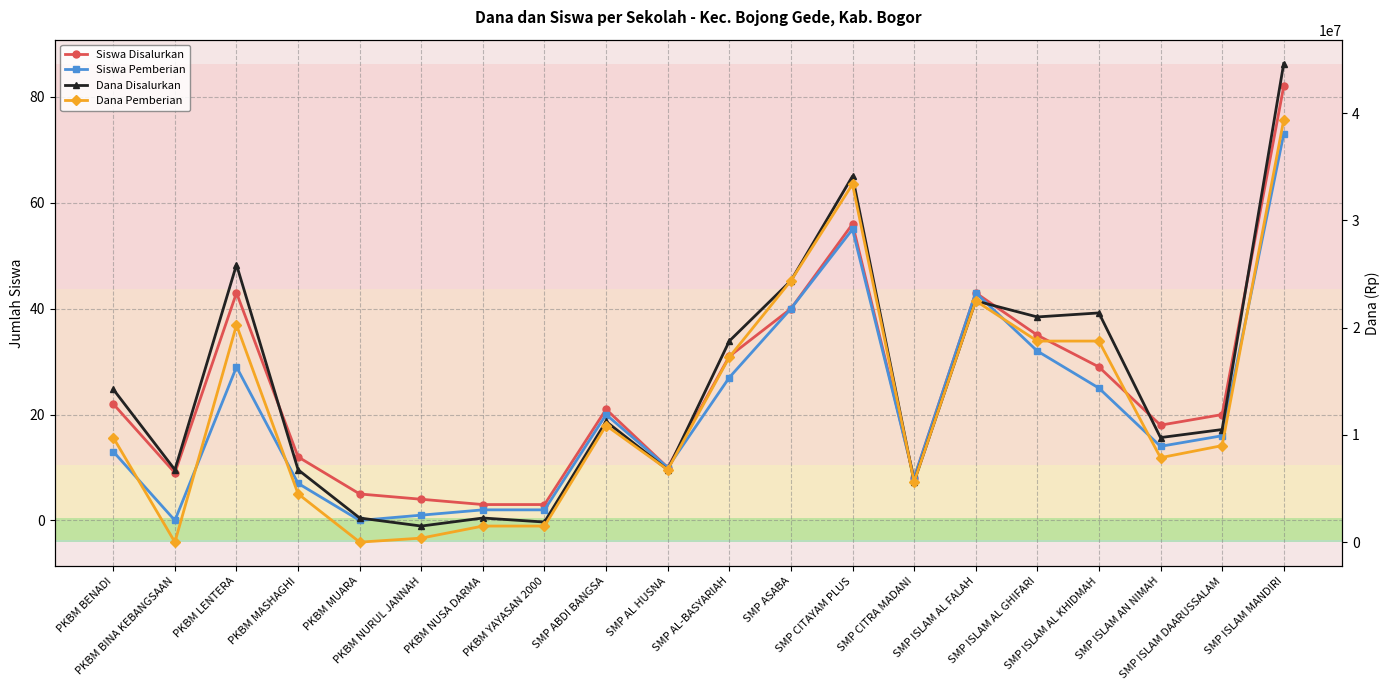

What is the difference between the highest and lowest values at SMP AL-BASYARIAH?

18749973